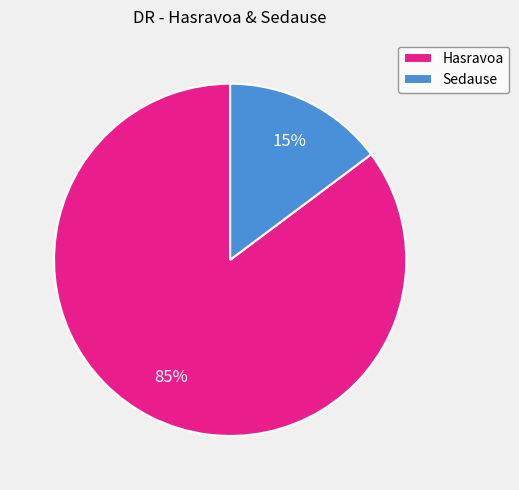

What is the smallest slice in the pie chart?

Sedause